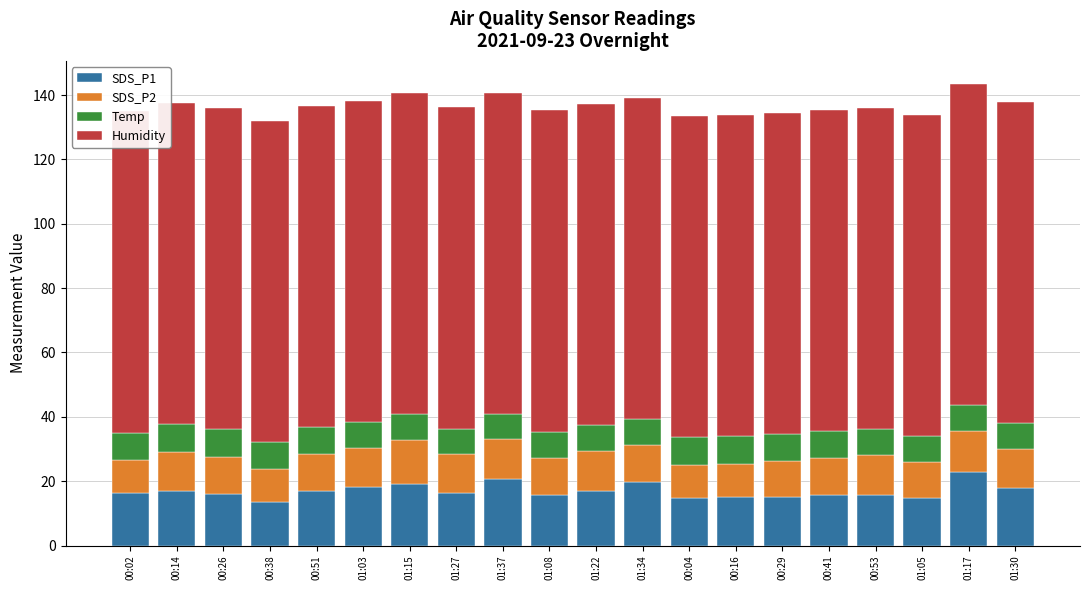

Where is SDS_P1 nearest to the value 18?

01:30